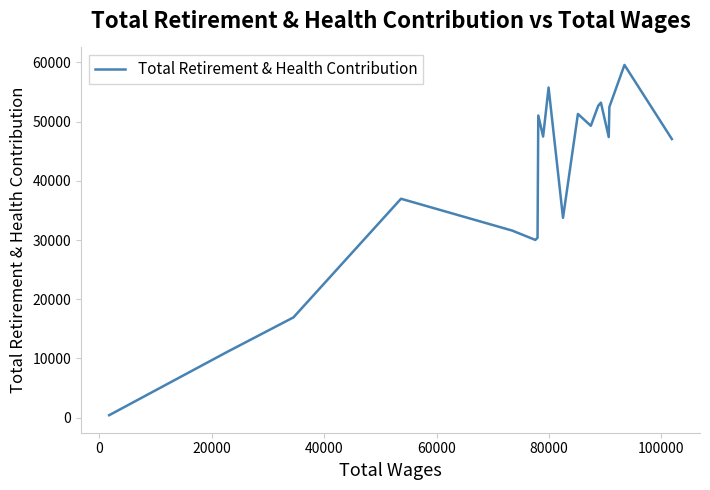

How many lines are shown in the chart?

1